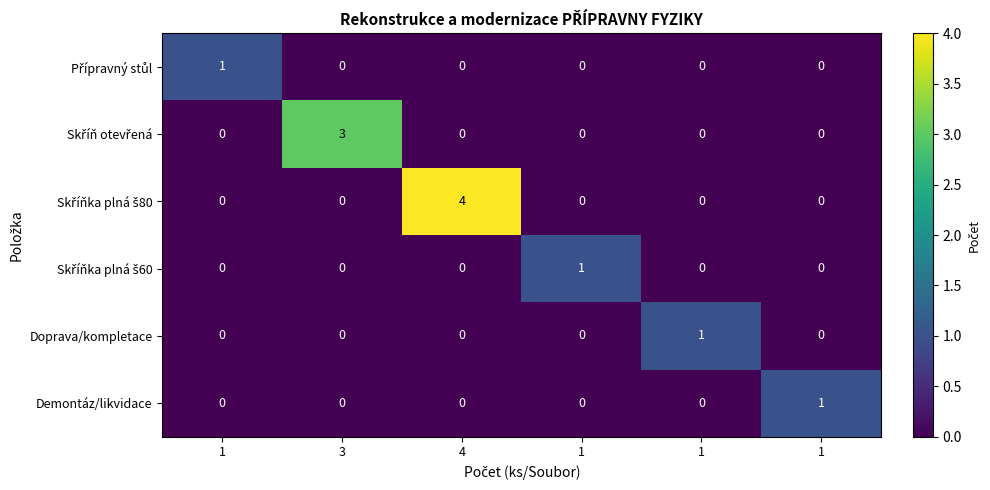

Count the number of data series in this chart.

6